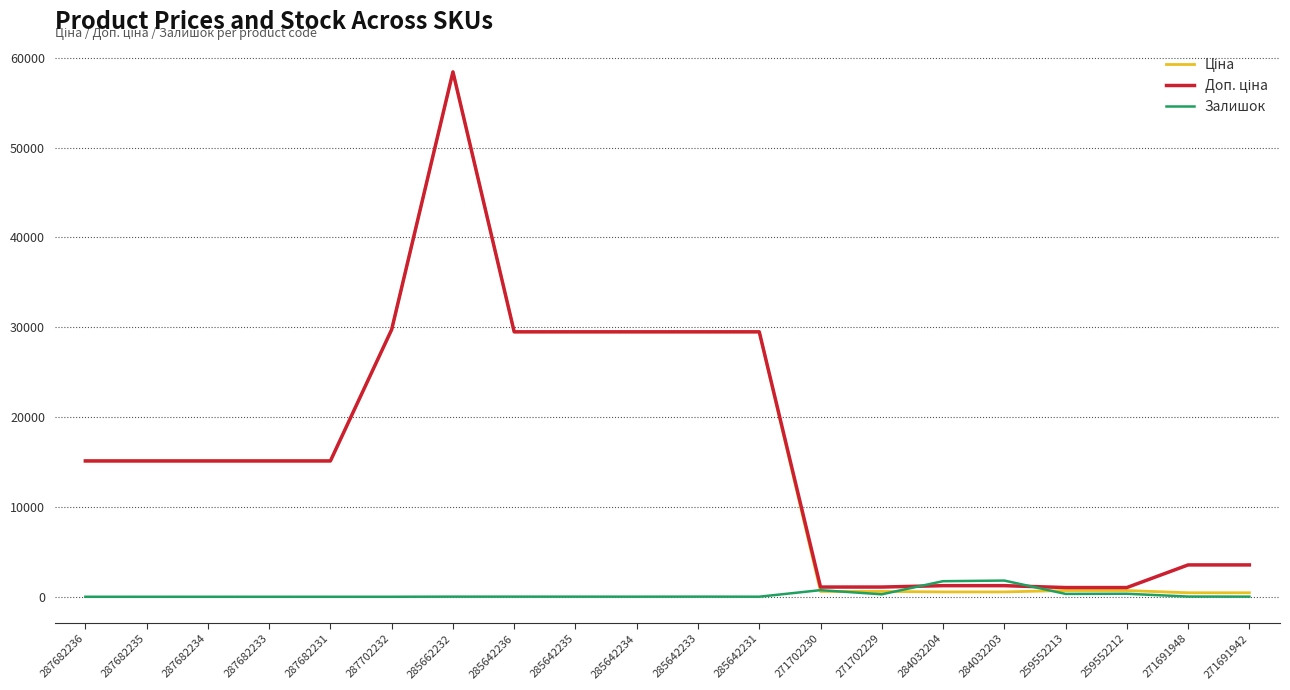

Does the chart have visible grid lines?

Yes